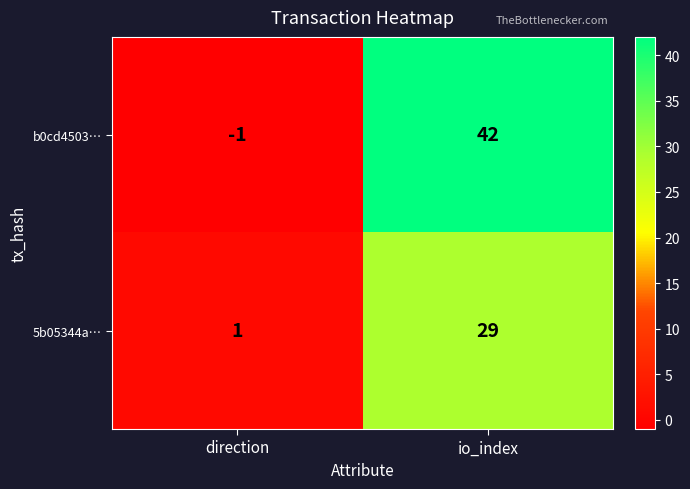

Rank the series by their average value, from highest to lowest.

b0cd4503…, 5b05344a…